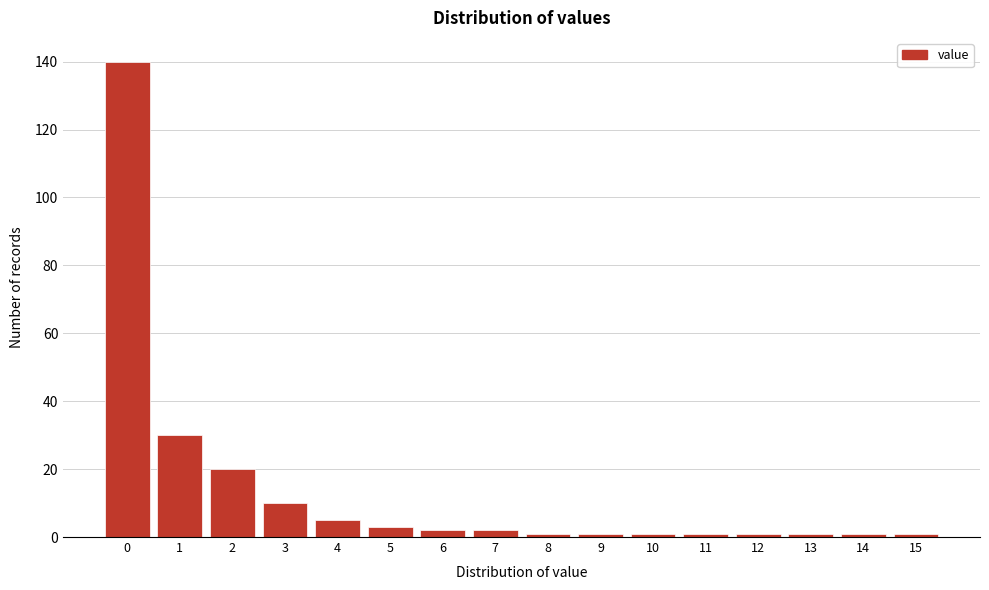

Reading left to right, extract all data points from this chart.

140	30	20	10	5	3	2	2	1	1	1	1	1	1	1	1